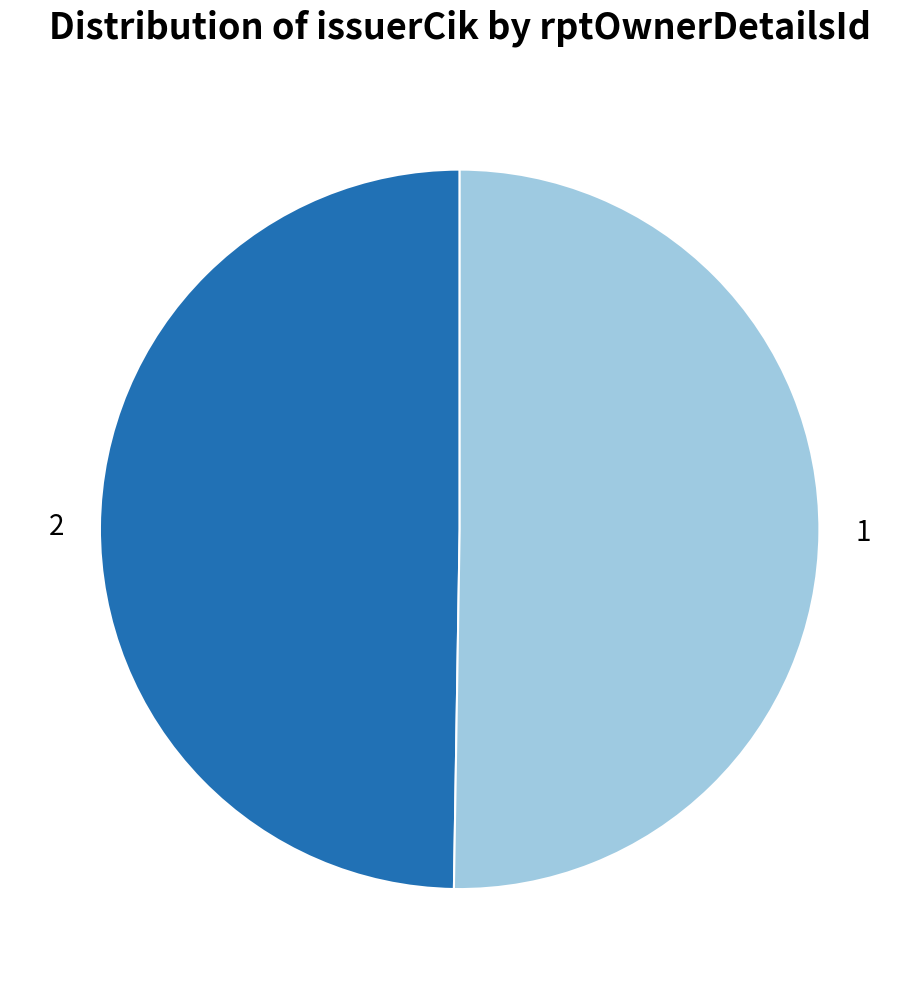

Combined, do 2 and 1 account for over 50%?

Yes